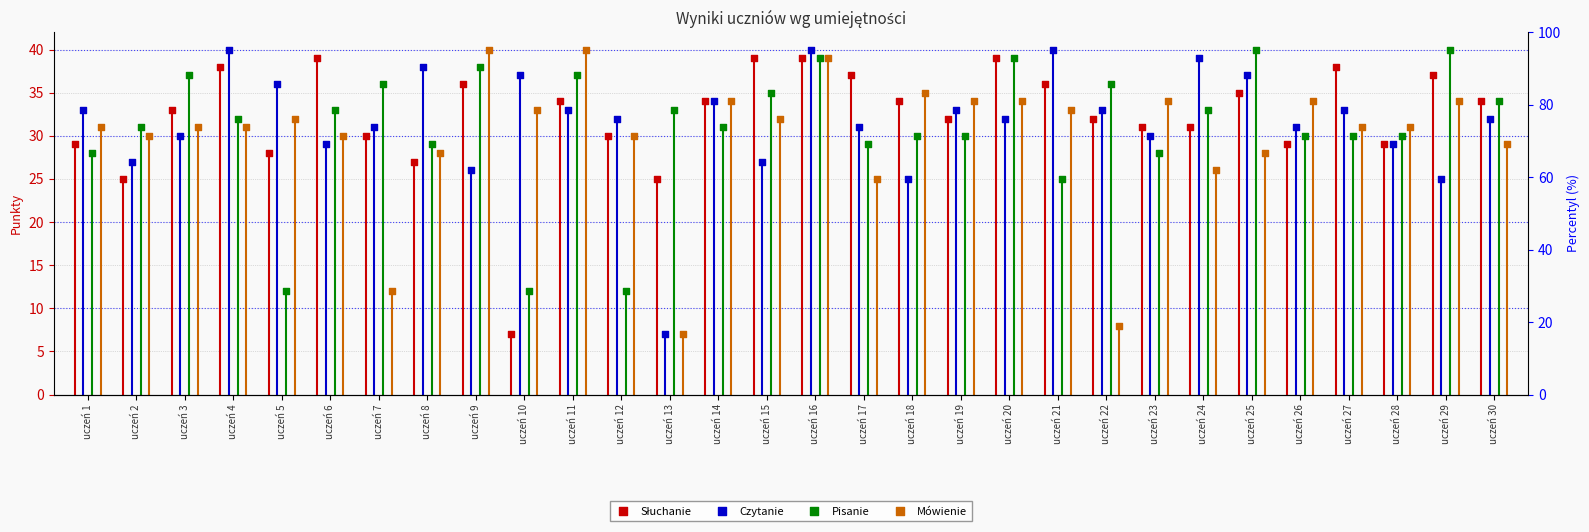

What are all the series names shown in the legend?

Słuchanie, Czytanie, Pisanie, Mówienie